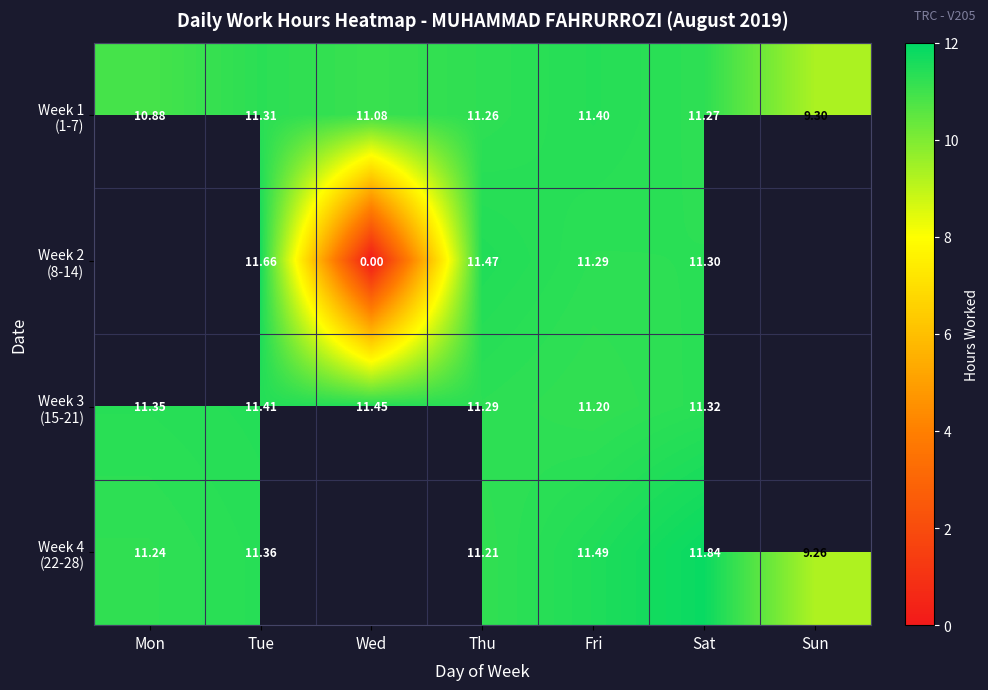

True or false: Week 1 (1-7) has a value of 17.6 at Tue.

False